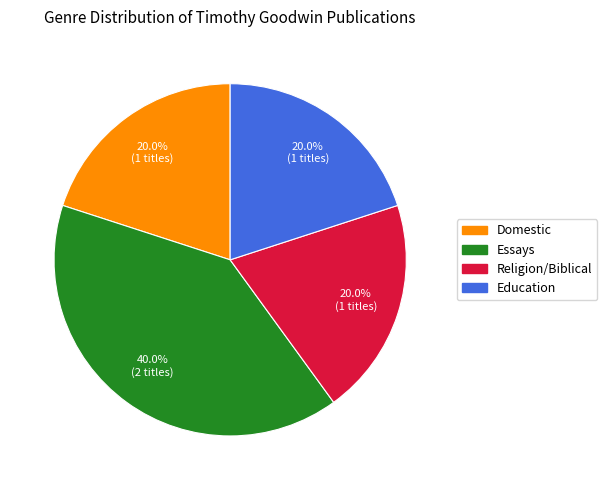

How much of the chart is everything except Essays?

60.0%